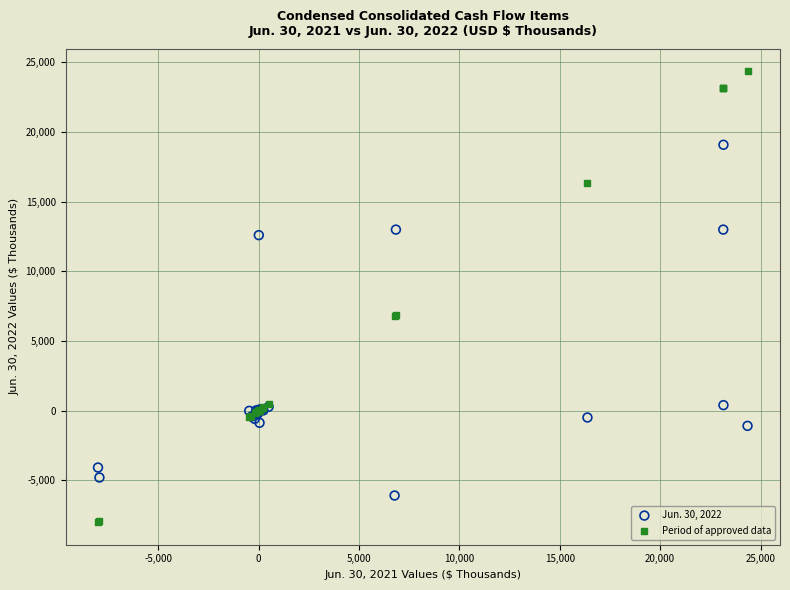

What are all the series names shown in the legend?

Jun. 30, 2022, Period of approved data